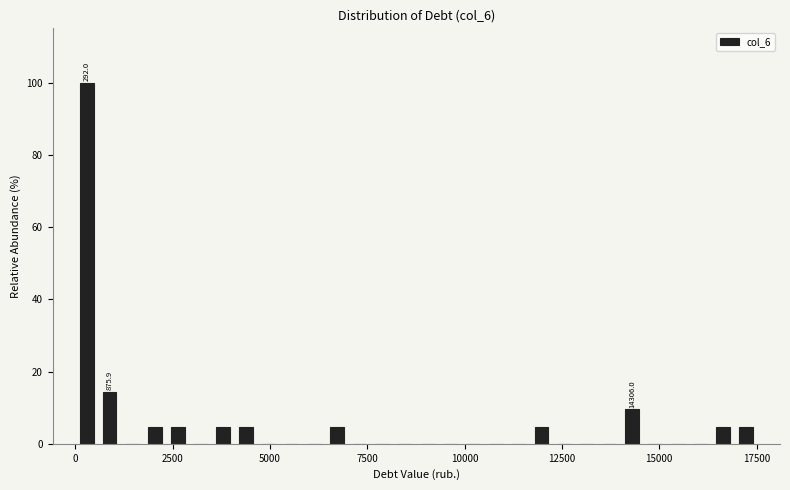

Read against the x-axis, roughly where is the centre of the tallest bar?

500